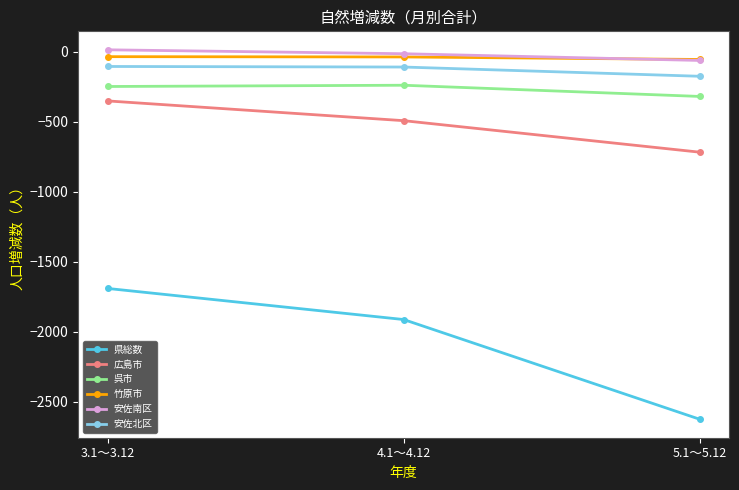

Which series has the largest range (max minus min)?

県総数